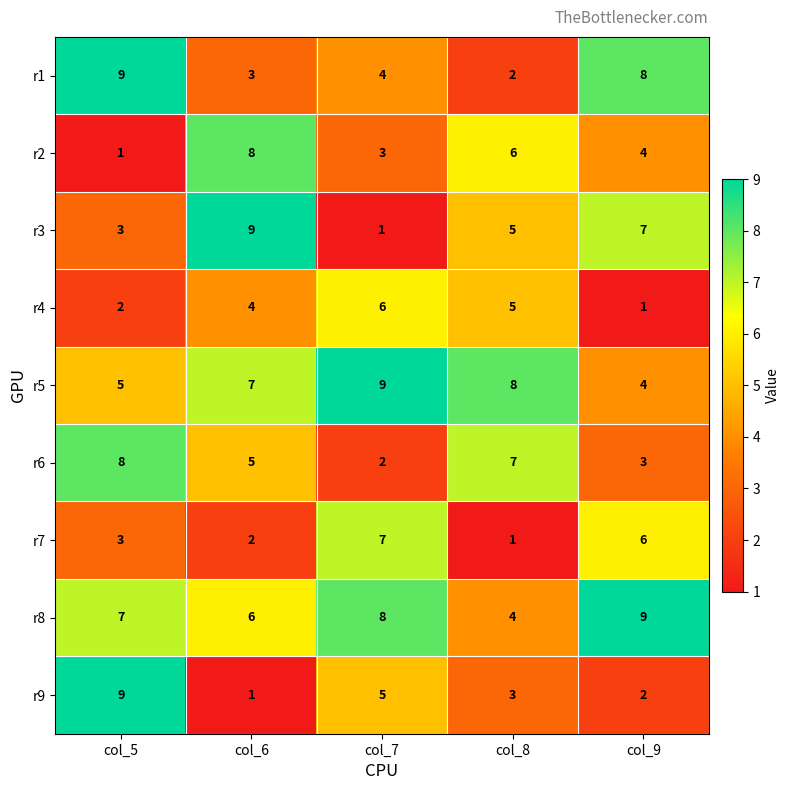

Is the value of r8 at col_8 greater than the value of r3 at col_7?

Yes